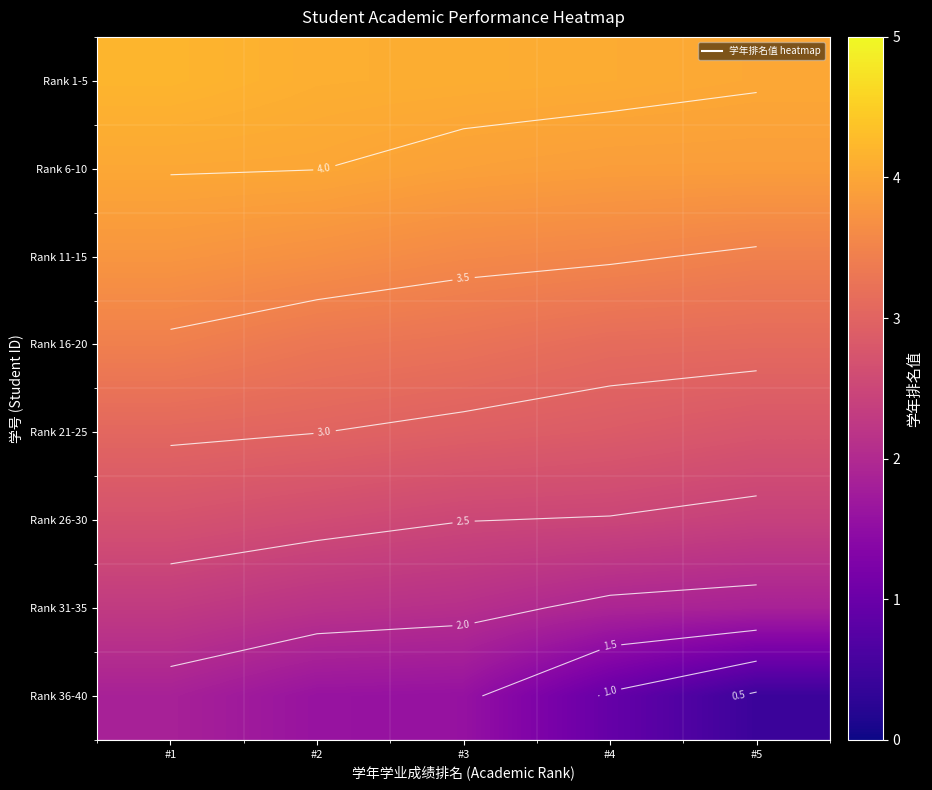

Rank the series by their maximum value, from highest to lowest.

Rank 1-5, Rank 6-10, Rank 11-15, Rank 16-20, Rank 21-25, Rank 26-30, Rank 31-35, Rank 36-40